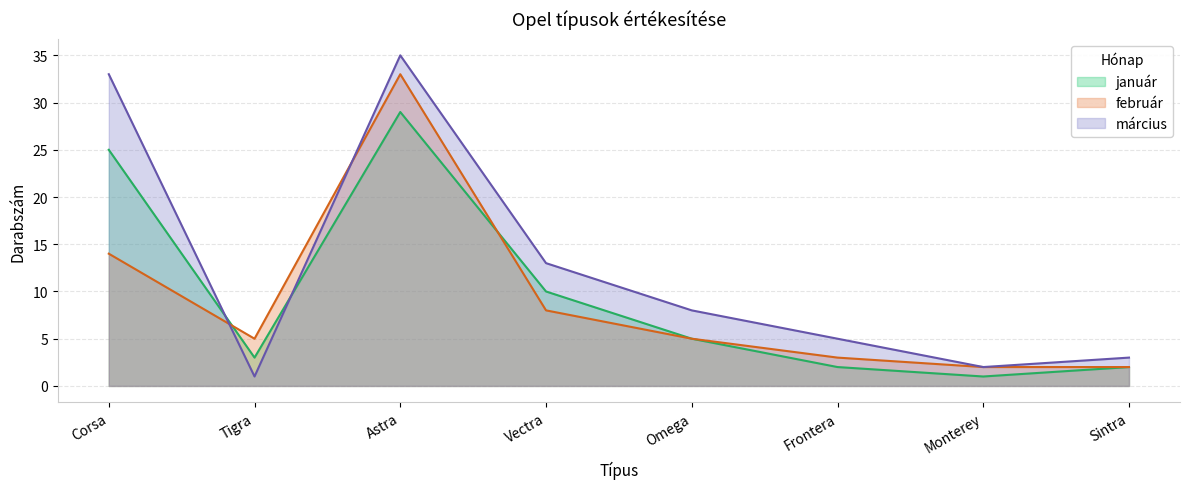

Which series has the widest spread of values?

március